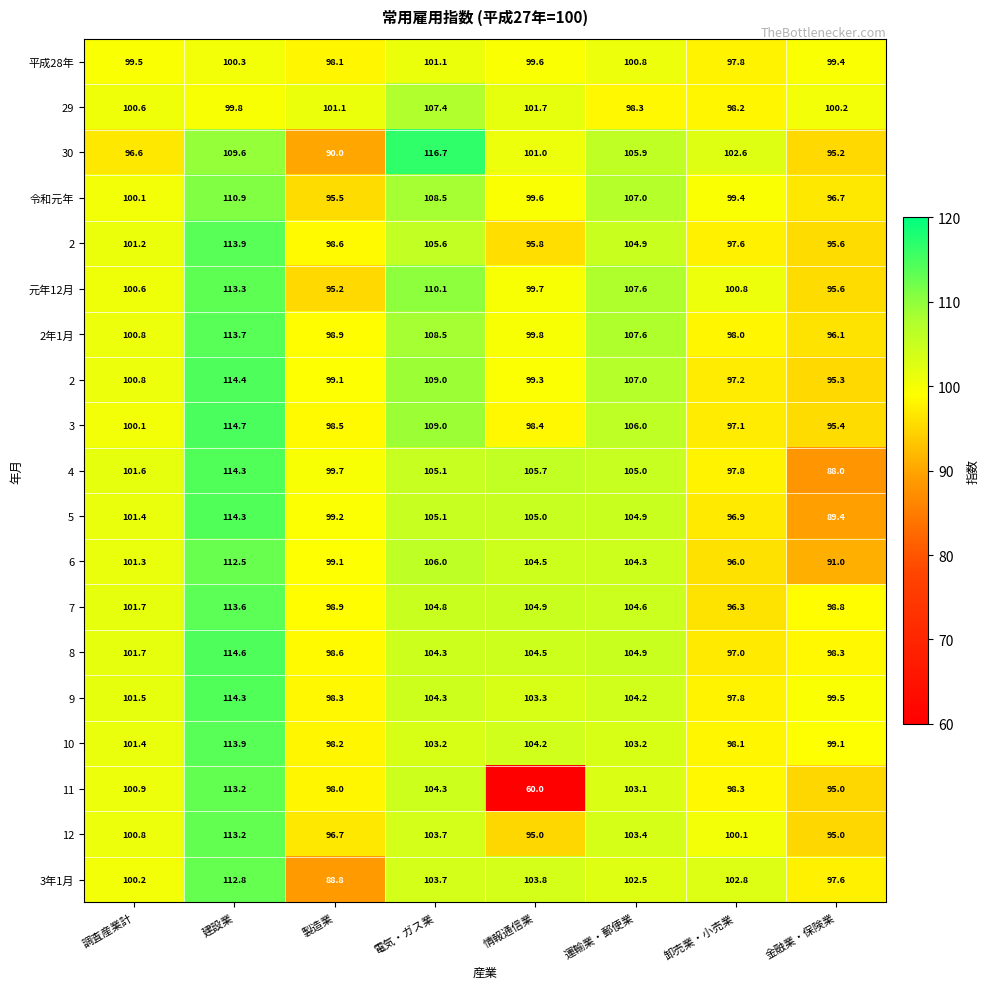

Count the number of categories in the chart.

8